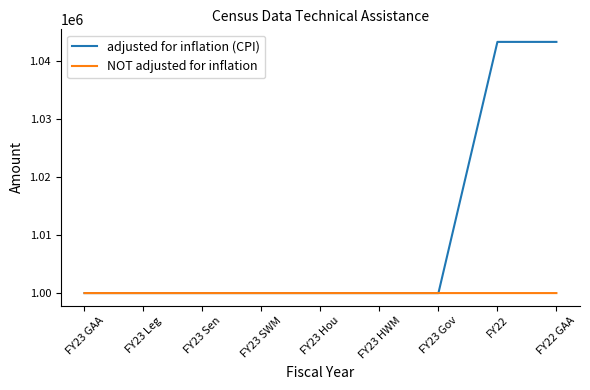

Between FY23 SWM and FY22, which series saw the biggest shift?

adjusted for inflation (CPI)